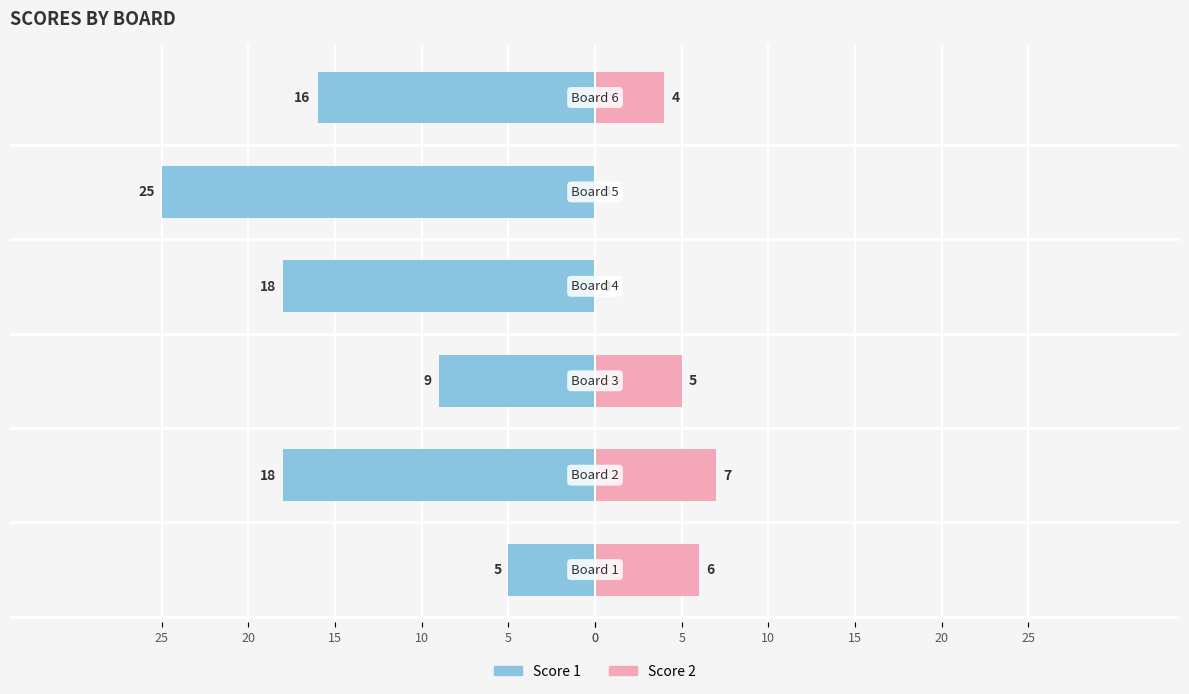

True or false: Score 2 has a value of -5 at 15.

False